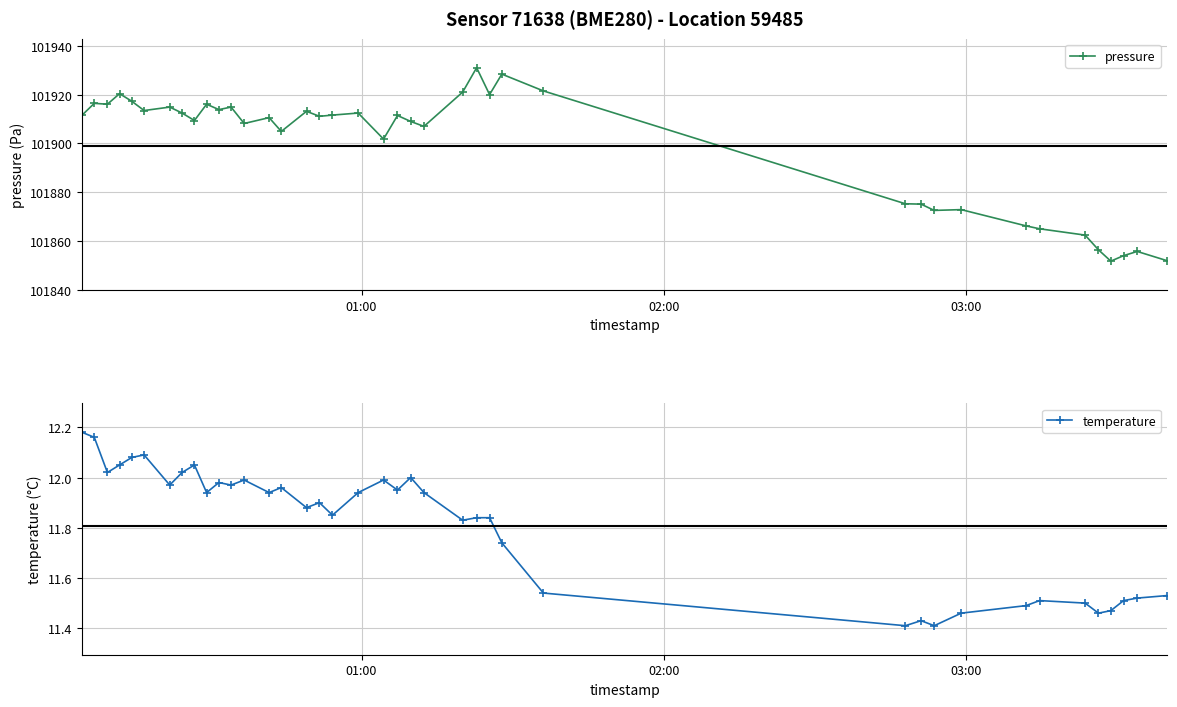

What is the highest value of the pressure series?

101931.0